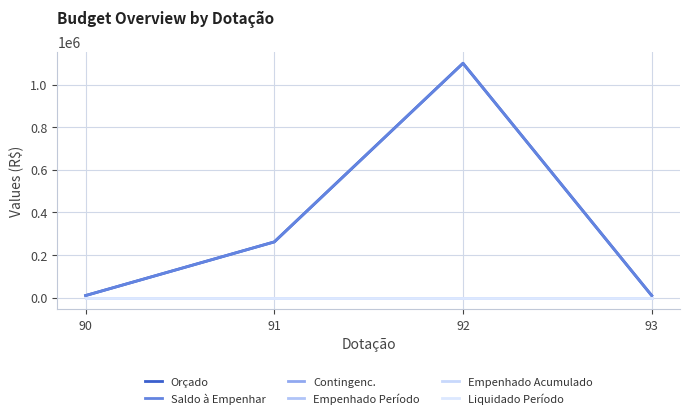

The Orçado series shows 10000 at 90. True or false?

True